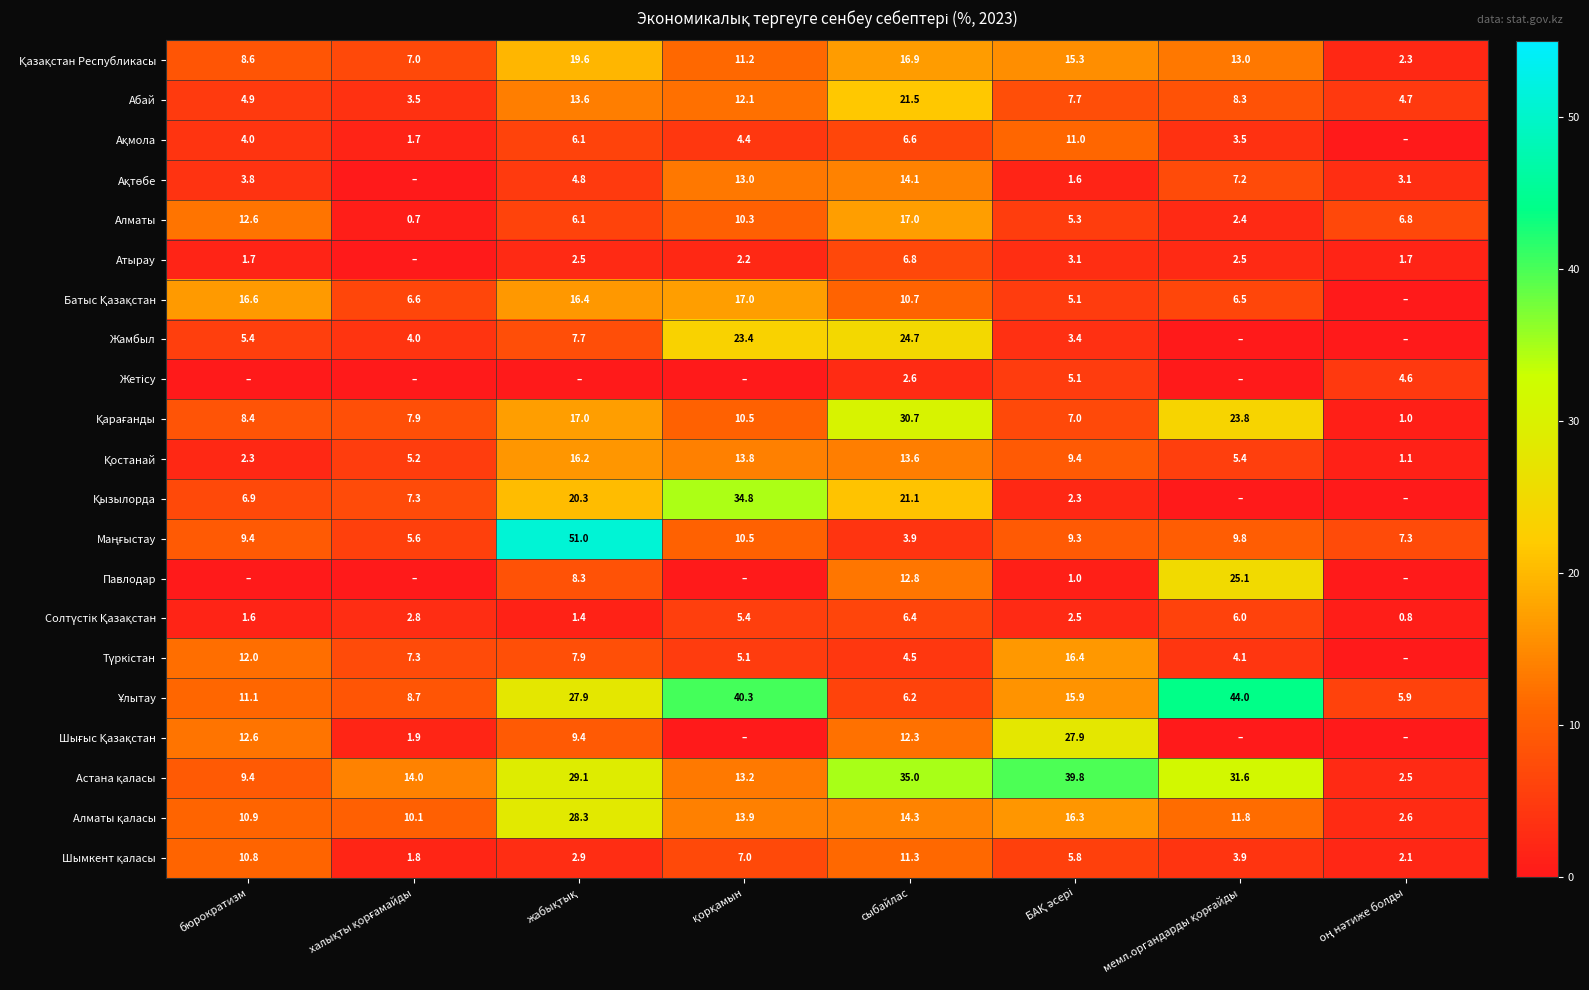

What is the total value across all series at сыбайлас?

293.0